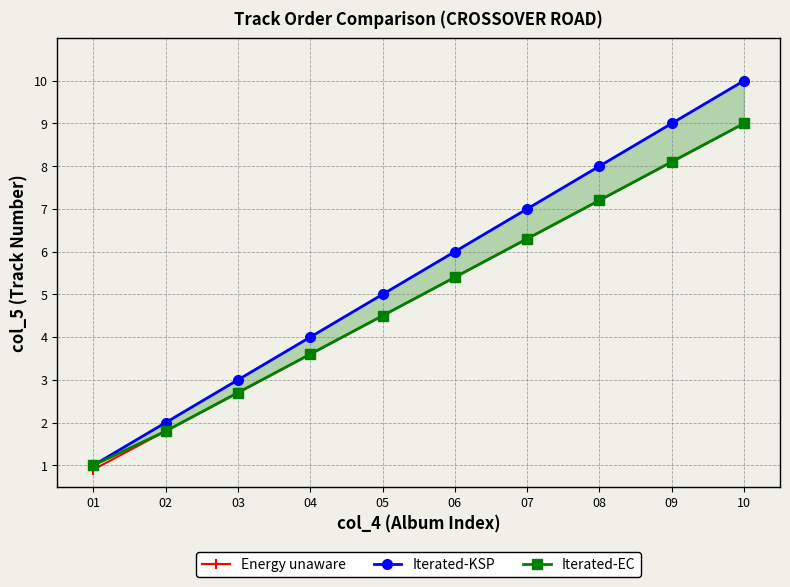

Does the chart display data point markers on the line(s)?

Yes